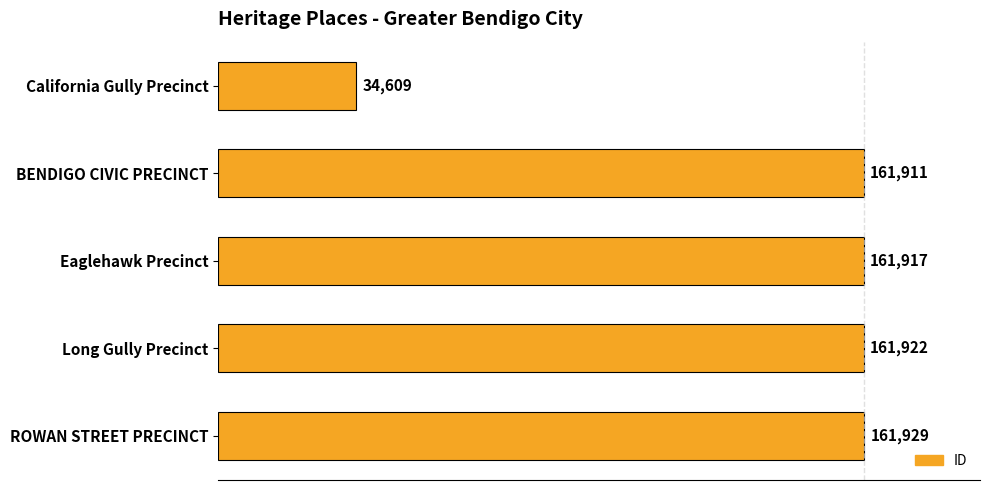

Which category has the highest value across all series?

ROWAN STREET PRECINCT